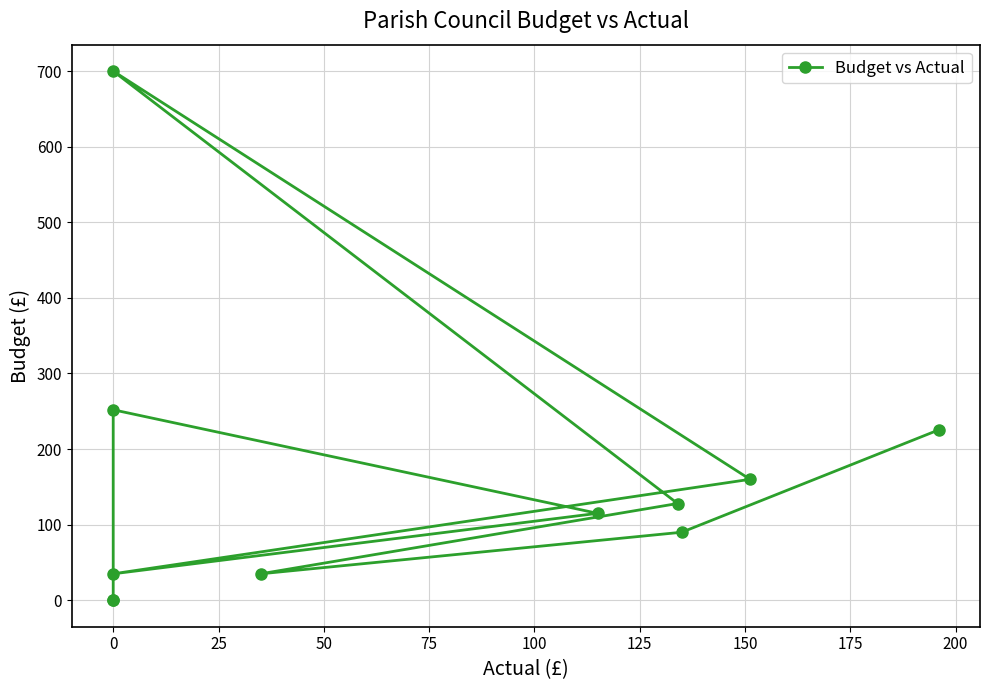

What is the sum of all values?

1740.4